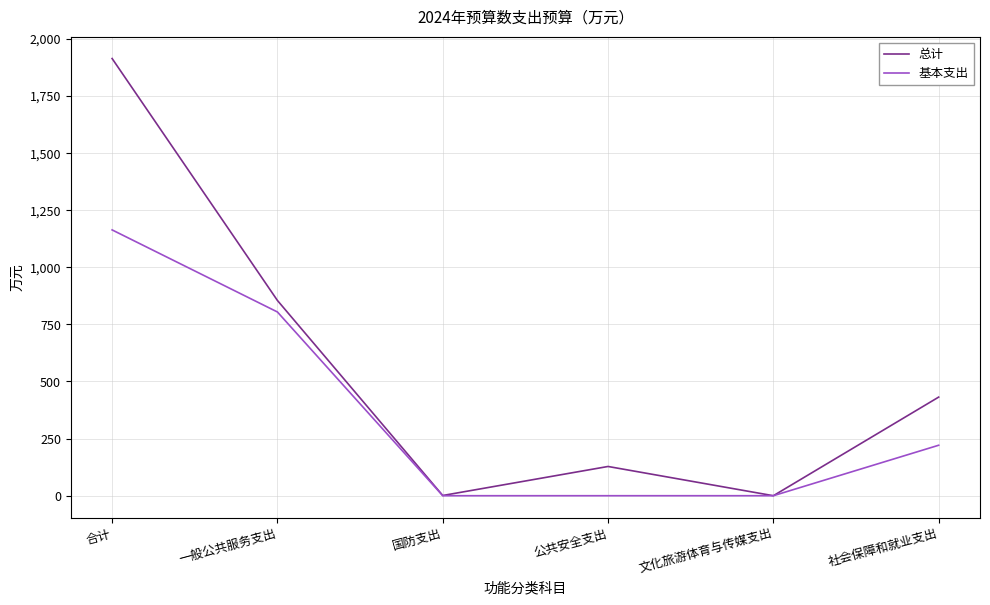

List the series in order of their peak value, highest first.

总计, 基本支出